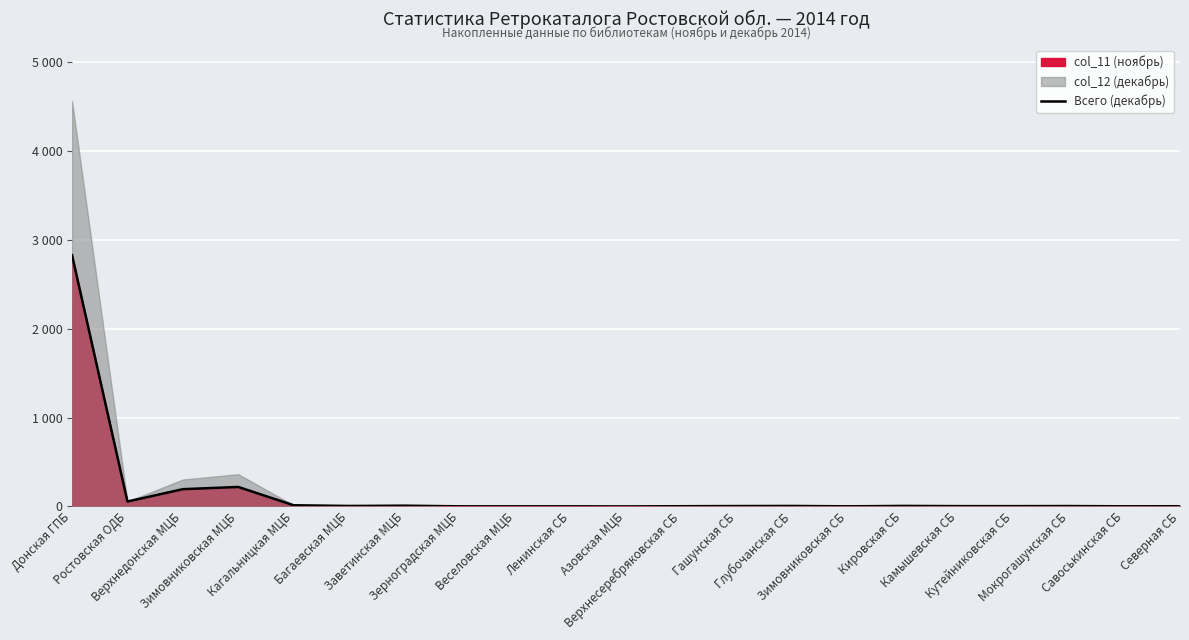

What is the label of the 20th point from the left?

Савоськинская СБ